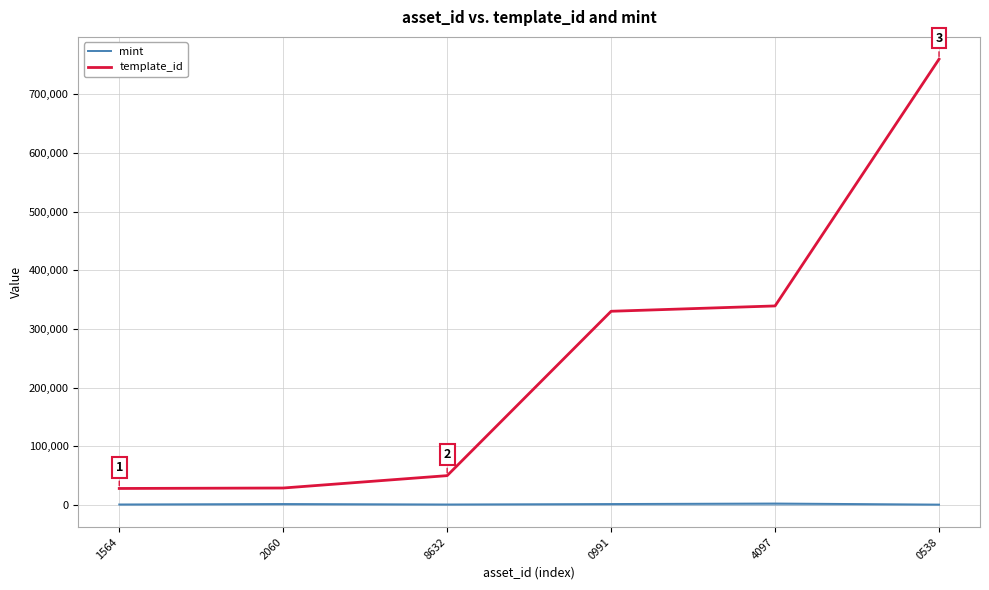

Which series has the largest total across all categories?

template_id